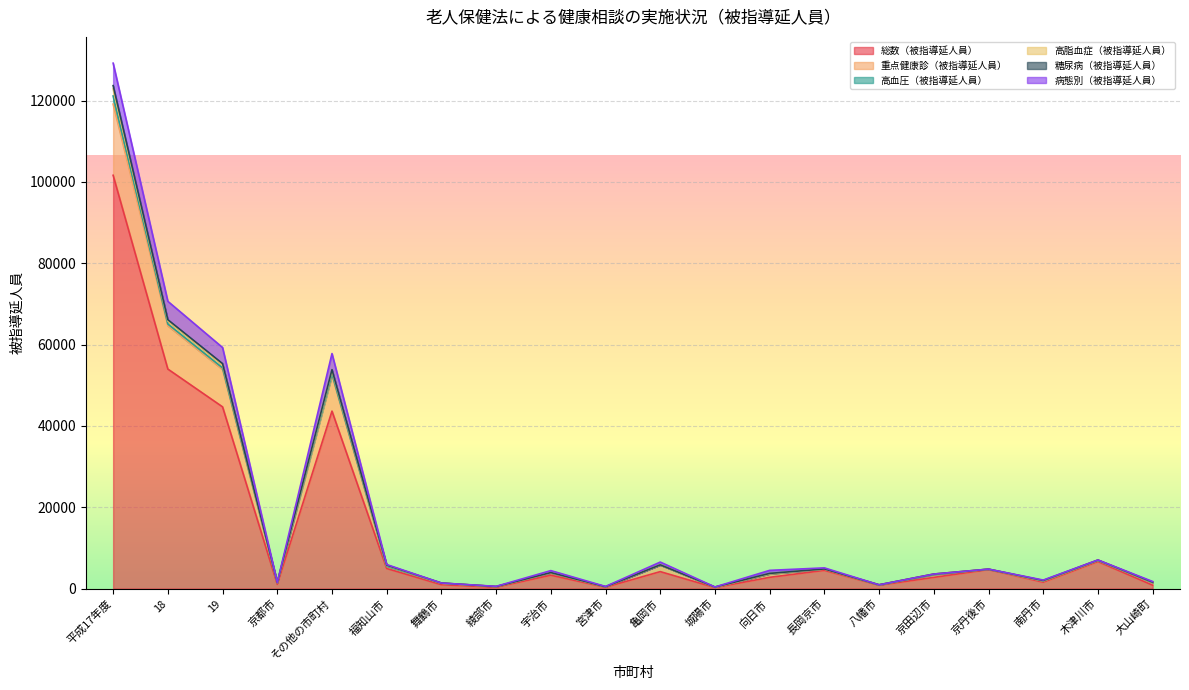

The value of 総数（被指導延人員） at 京田辺市 is 2740. True or false?

True